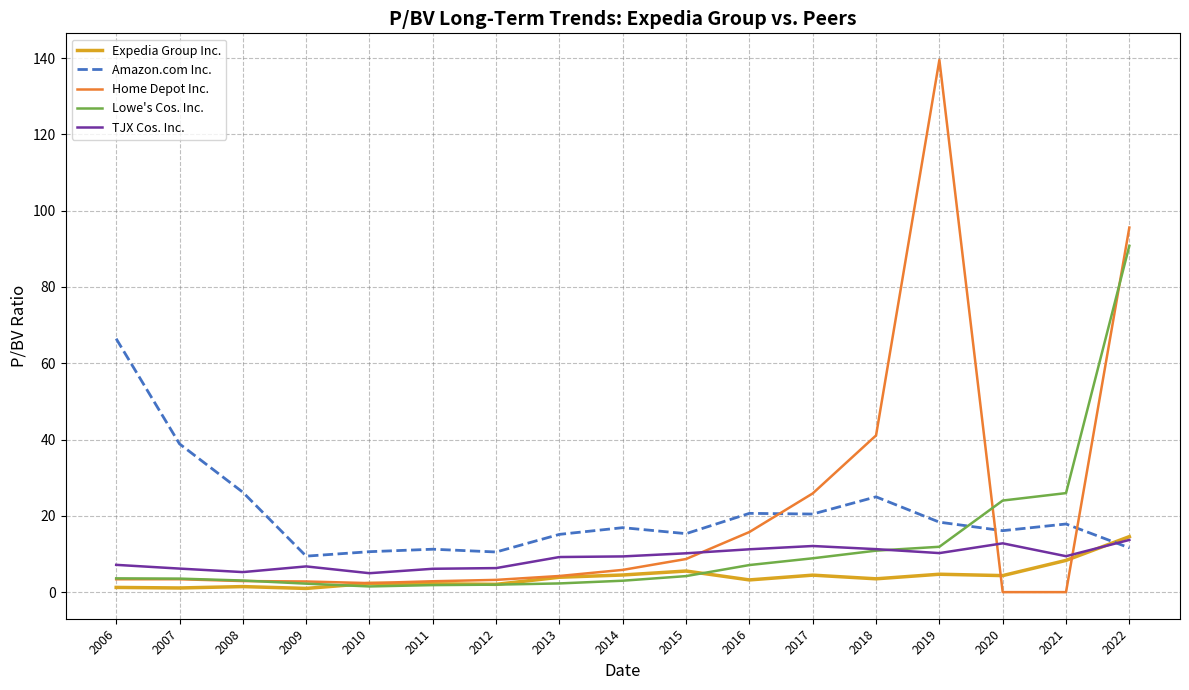

At which label is Amazon.com Inc. closest to 37?

2007